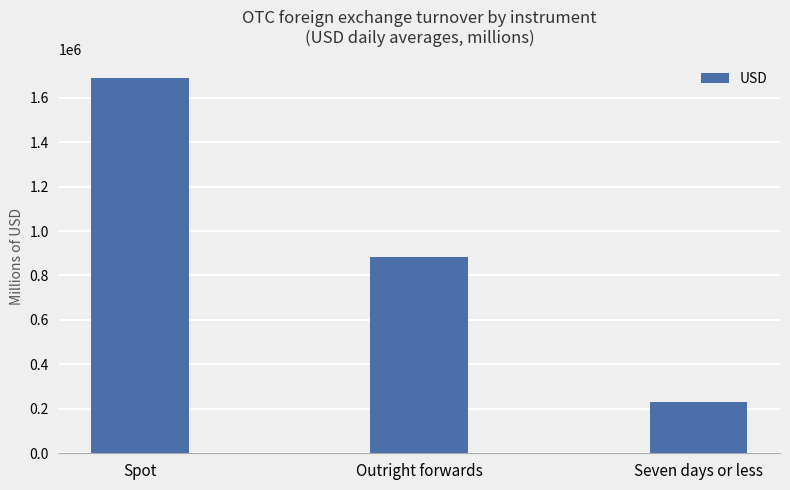

Count the number of categories in the chart.

3